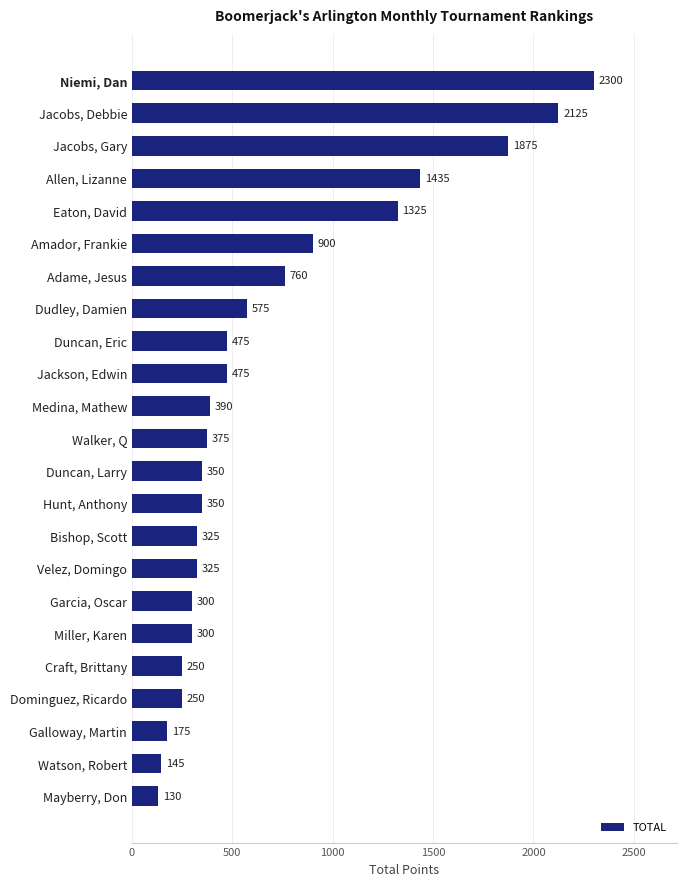

How many data points are less than 375?

11